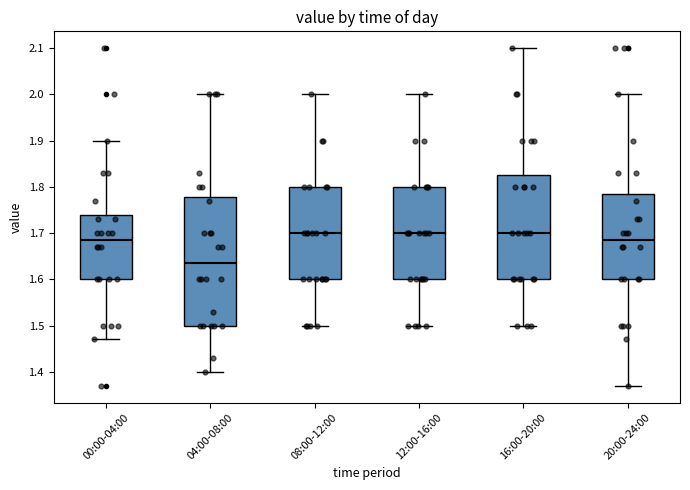

Reading left to right, read every box against the y-axis: the position of its median line, the range the box covers, and the ends of its whiskers. The values are not printed on the chart, so give them approximately, as read against the axis.

00:00-04:00: median 1.69, box 1.60 to 1.74, whiskers 1.47 to 1.90
04:00-08:00: median 1.64, box 1.50 to 1.78, whiskers 1.40 to 2.00
08:00-12:00: median 1.70, box 1.60 to 1.80, whiskers 1.50 to 2.00
12:00-16:00: median 1.70, box 1.60 to 1.80, whiskers 1.50 to 2.00
16:00-20:00: median 1.70, box 1.60 to 1.83, whiskers 1.50 to 2.10
20:00-24:00: median 1.69, box 1.60 to 1.79, whiskers 1.37 to 2.00